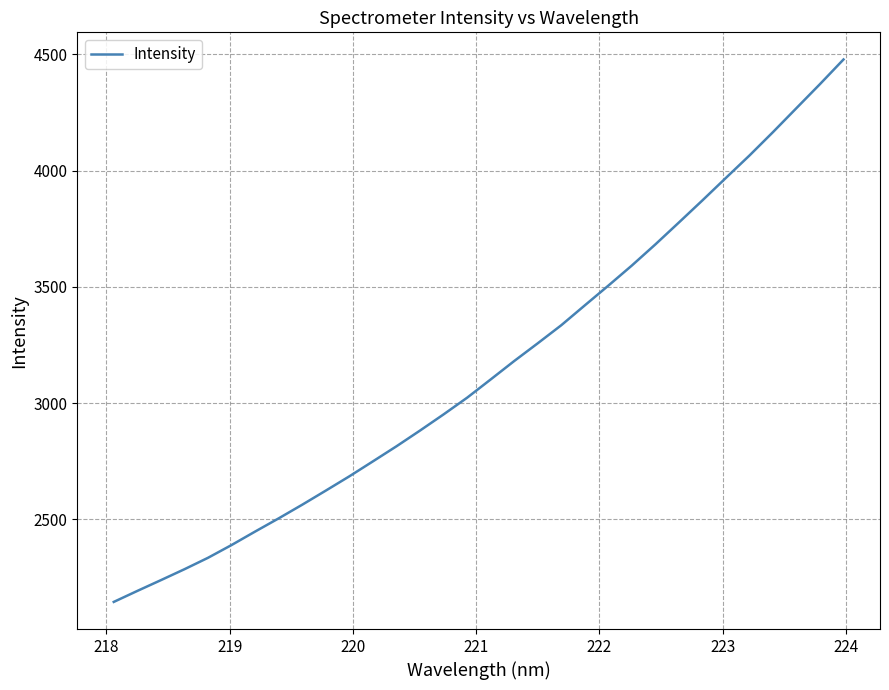

What is the difference between the maximum and minimum values?

2332.8